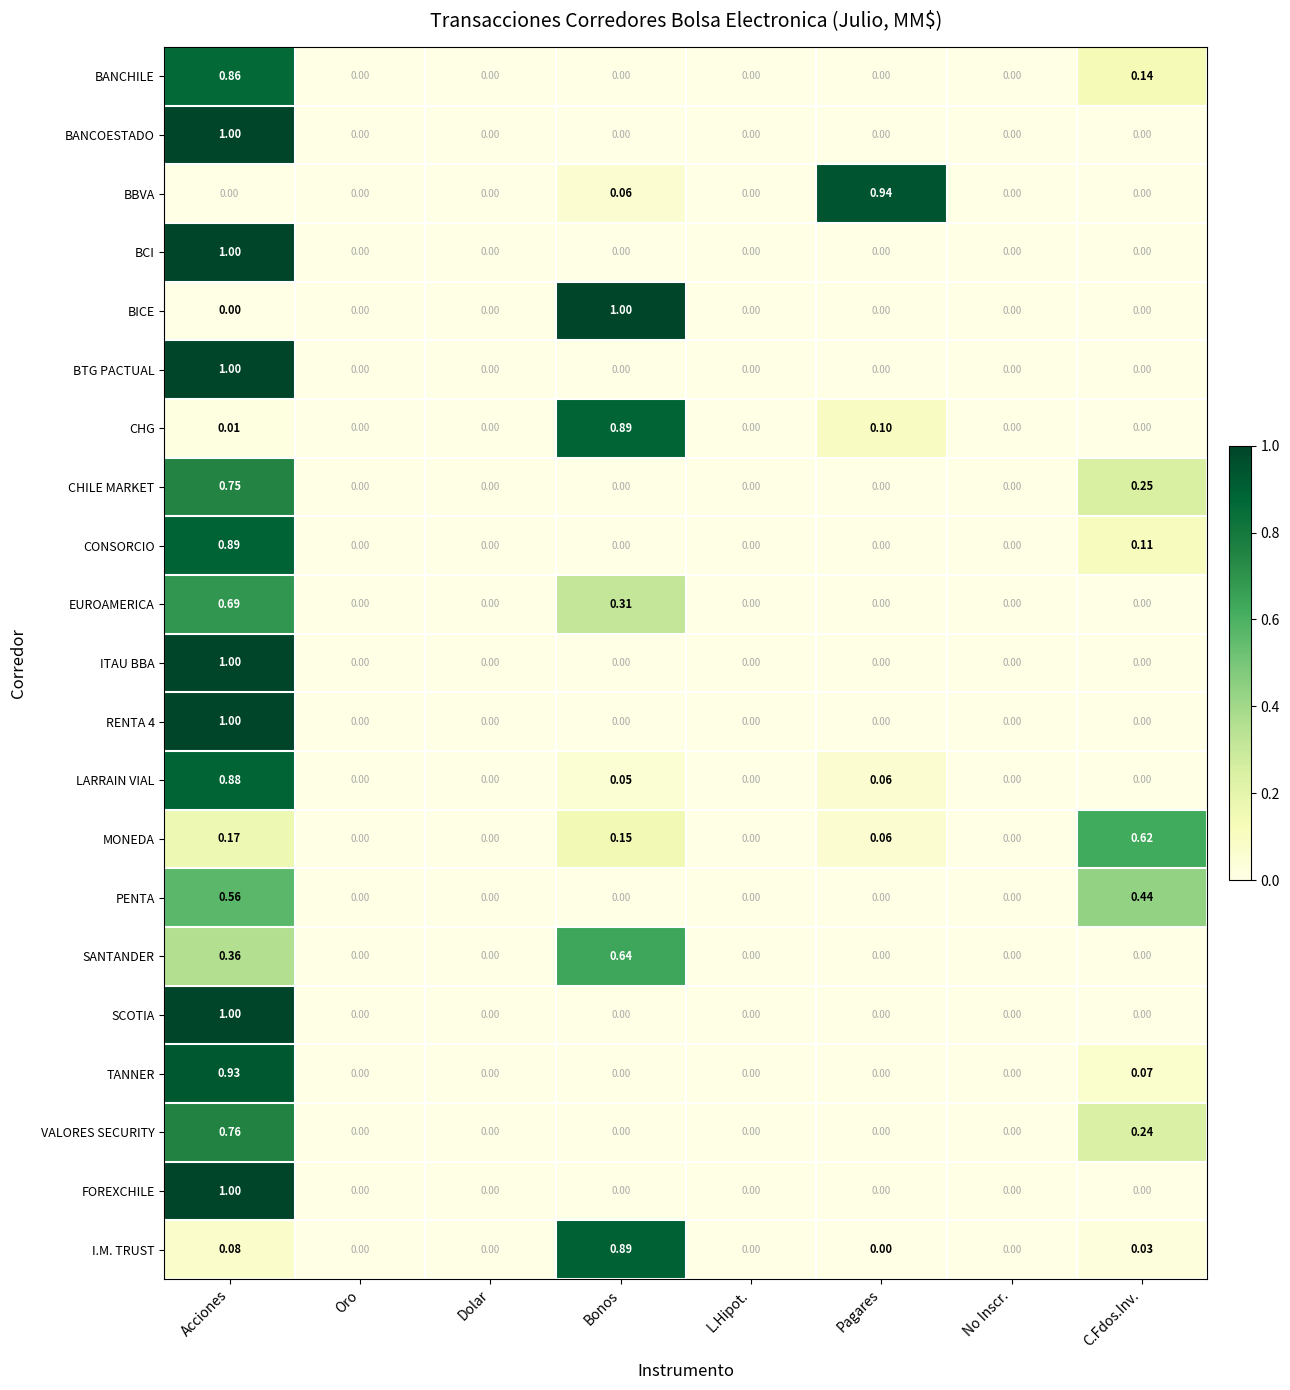

Which series changed the most between Oro and Pagares?

BBVA